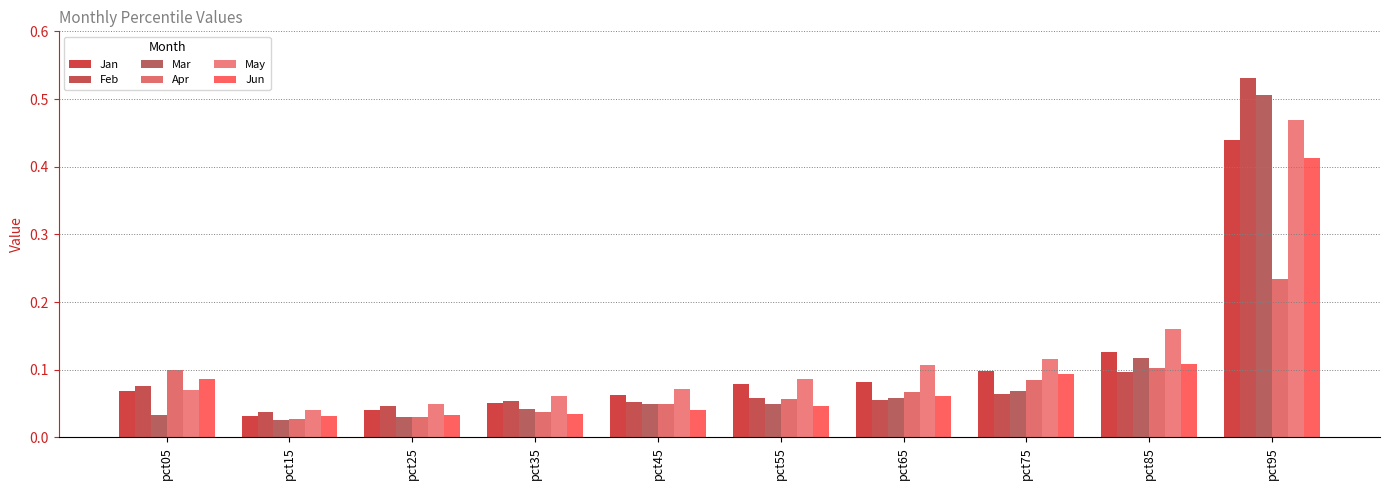

Are the bars horizontal?

No